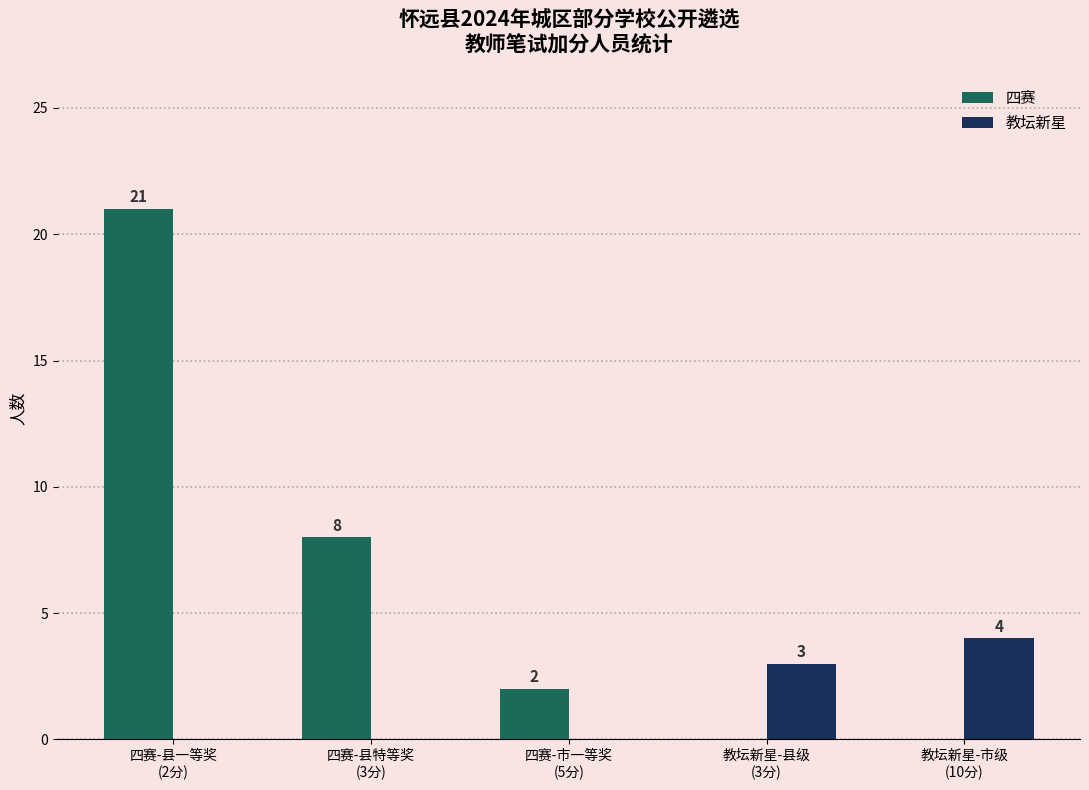

Which series has the largest total across all categories?

四赛